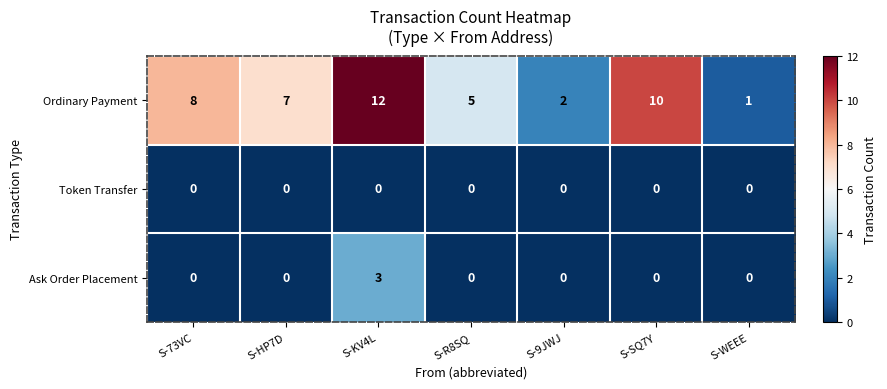

At which label does Ordinary Payment first exceed 7?

S-73VC